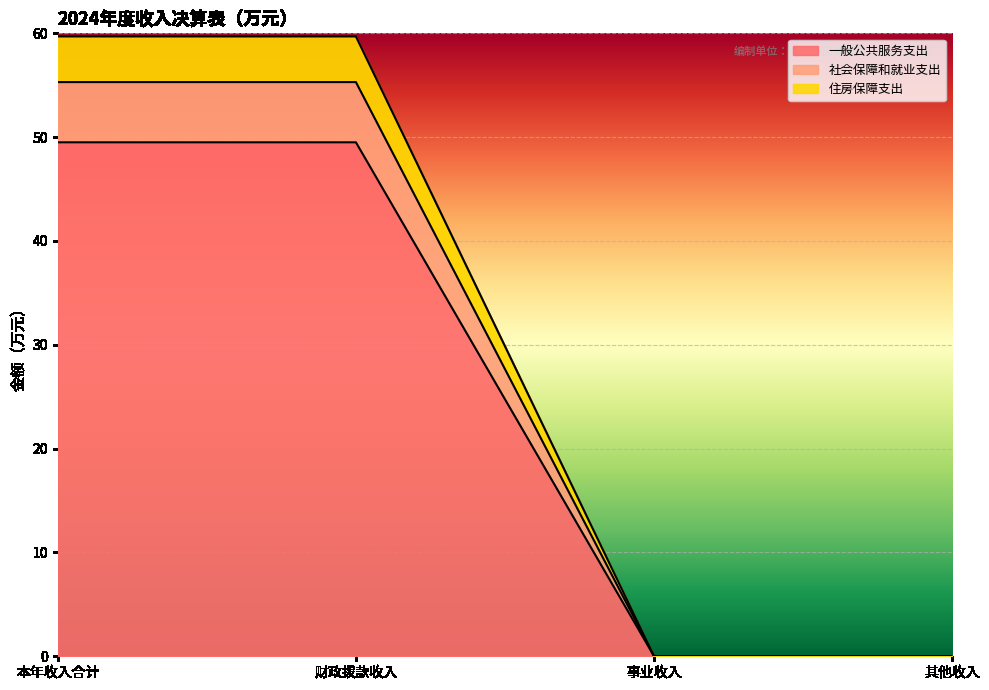

What is the total value across all series at 本年收入合计?

59.7